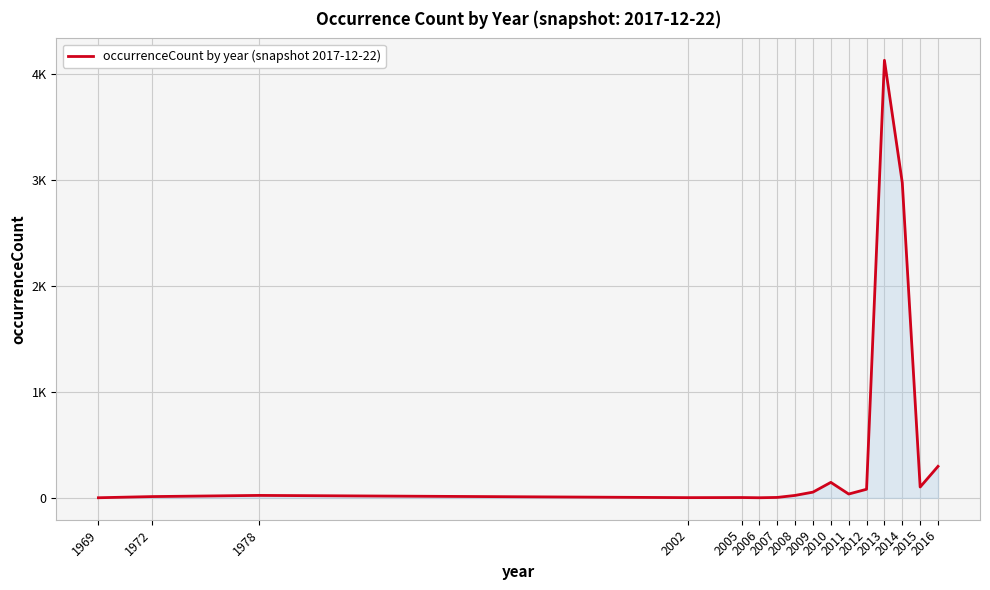

Where does the data first go above 36?

2009